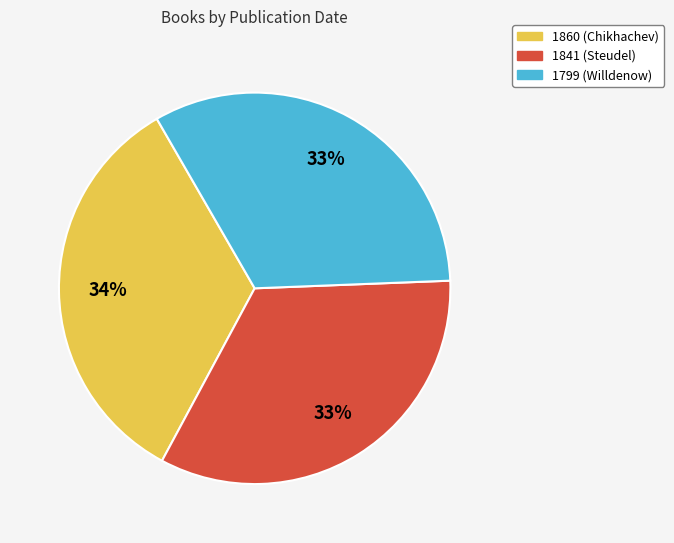

To the nearest percent, what portion does 1841 (Steudel) represent?

33%